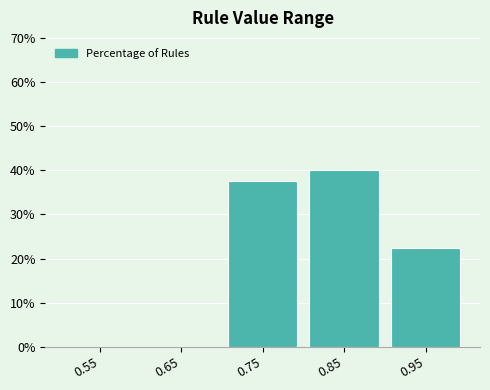

Reading left to right, list every bar in this chart as the range it spans on the x-axis followed by its height. The values are not printed on the chart, so give them approximately, as read against the axis.

0.5 to 0.6: 0
0.6 to 0.7: 0
0.7 to 0.8: 38
0.8 to 0.9: 40
0.9 to 1.0: 23